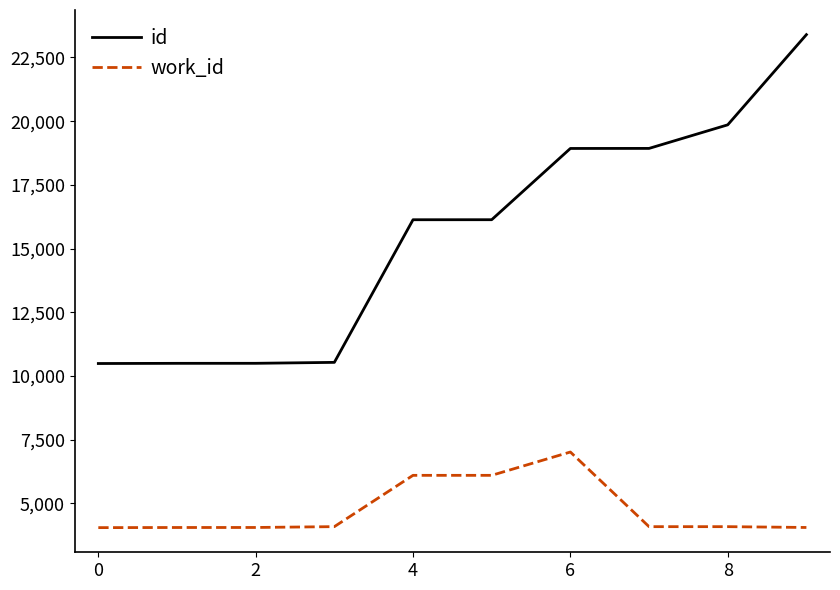

True or false: work_id and id intersect in this chart.

False